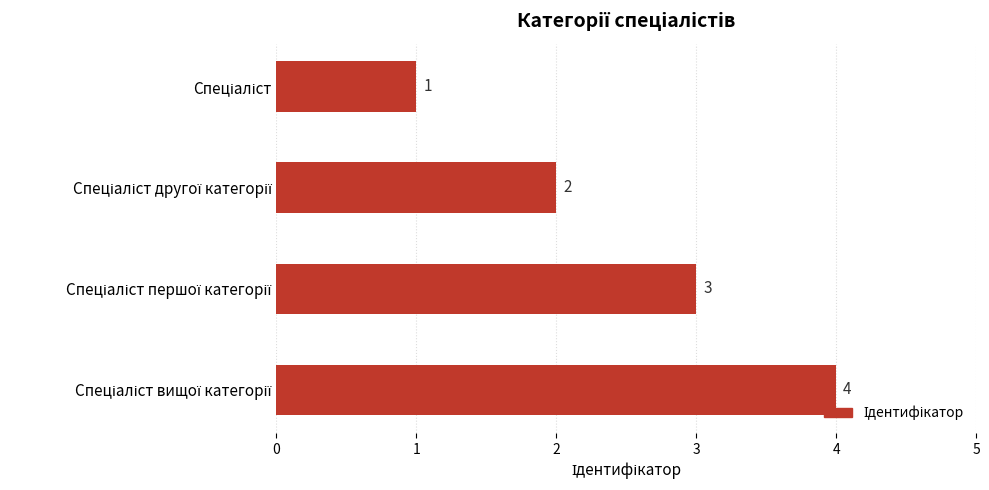

What is the value of the 2nd bar from the top?

2